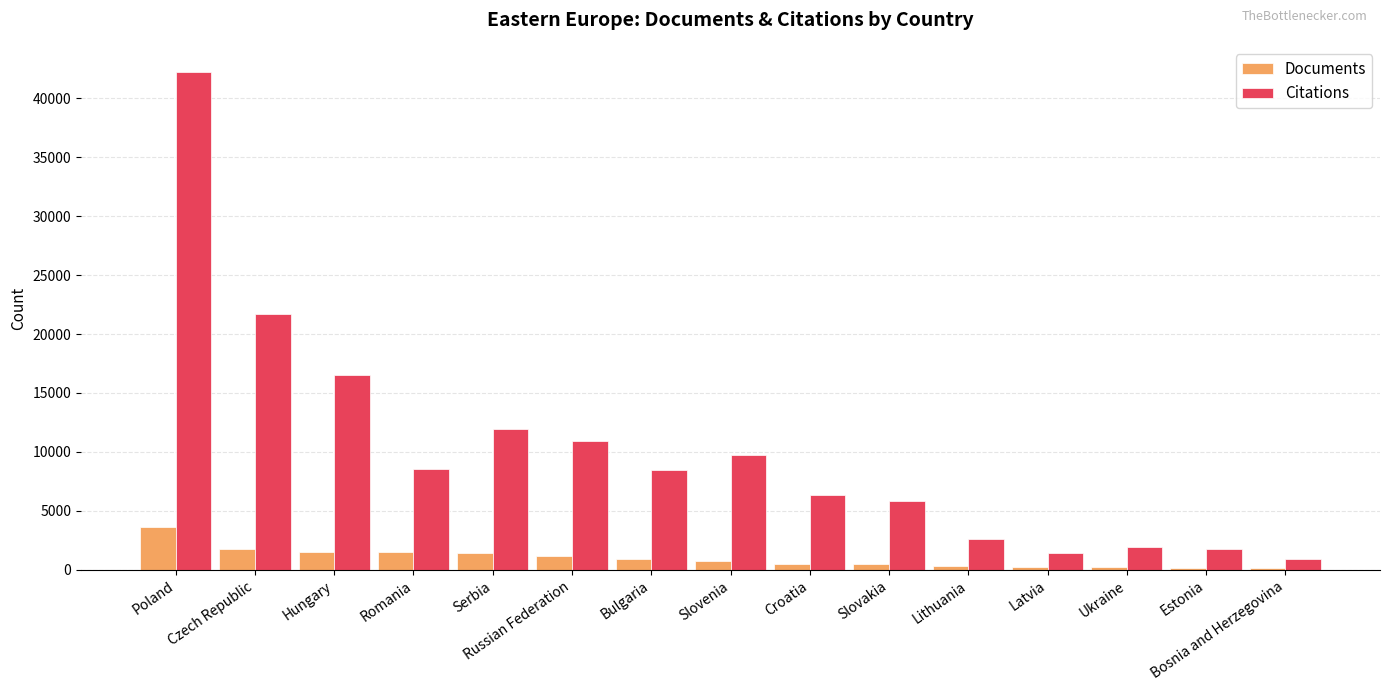

What is the sum of all Documents values?

14917